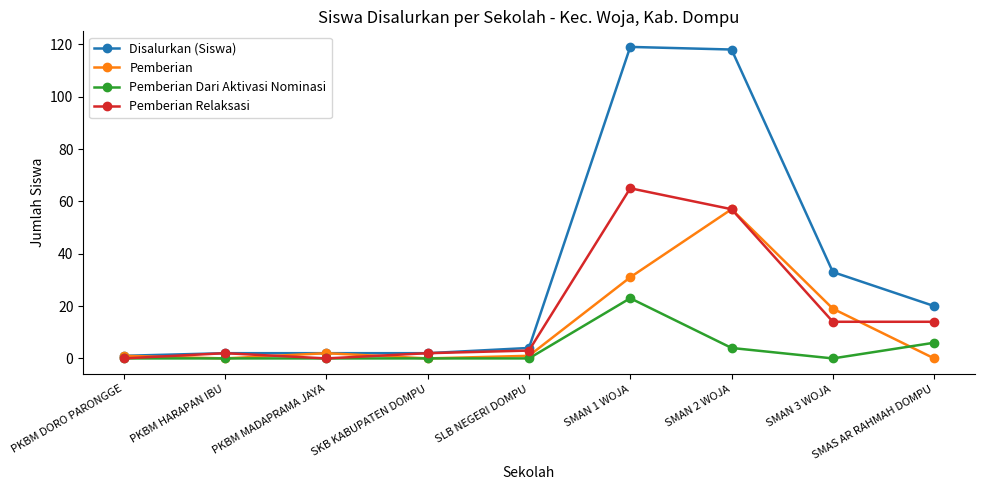

Reading right to left, extract all data points from this chart.

Disalurkan (Siswa): 20	33	118	119	4	2	2	2	1
Pemberian: 0	19	57	31	1	0	2	0	1
Pemberian Dari Aktivasi Nominasi: 6	0	4	23	0	0	0	0	0
Pemberian Relaksasi: 14	14	57	65	3	2	0	2	0